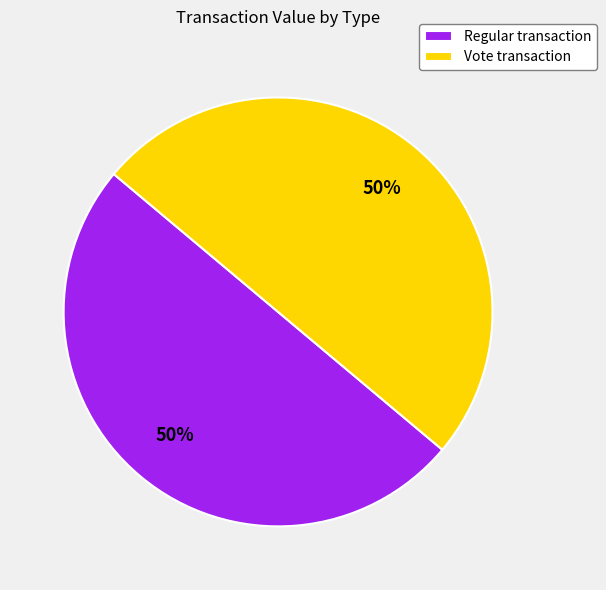

What percentage is the Vote transaction slice, to the nearest percent?

50%